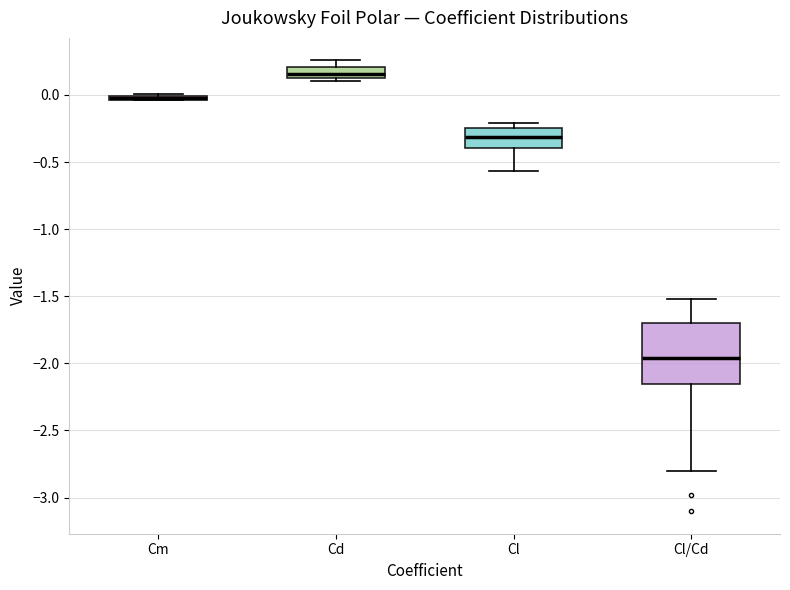

Where does the upper whisker of the box for Cd end on the y-axis? The values are not printed on the chart, so give them approximately, as read against the axis.

0.25